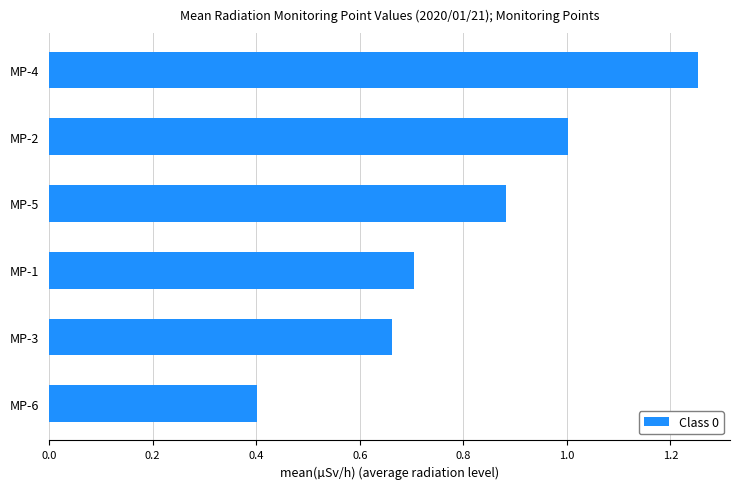

At which label is the value closest to 0?

MP-6